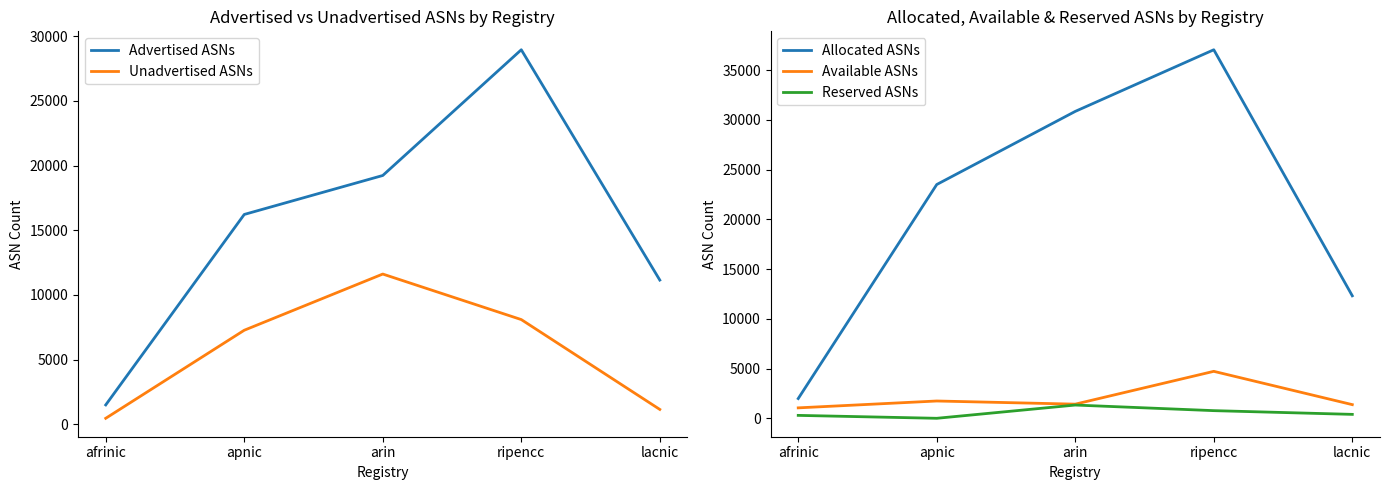

Which series has the widest spread of values?

Allocated ASNs